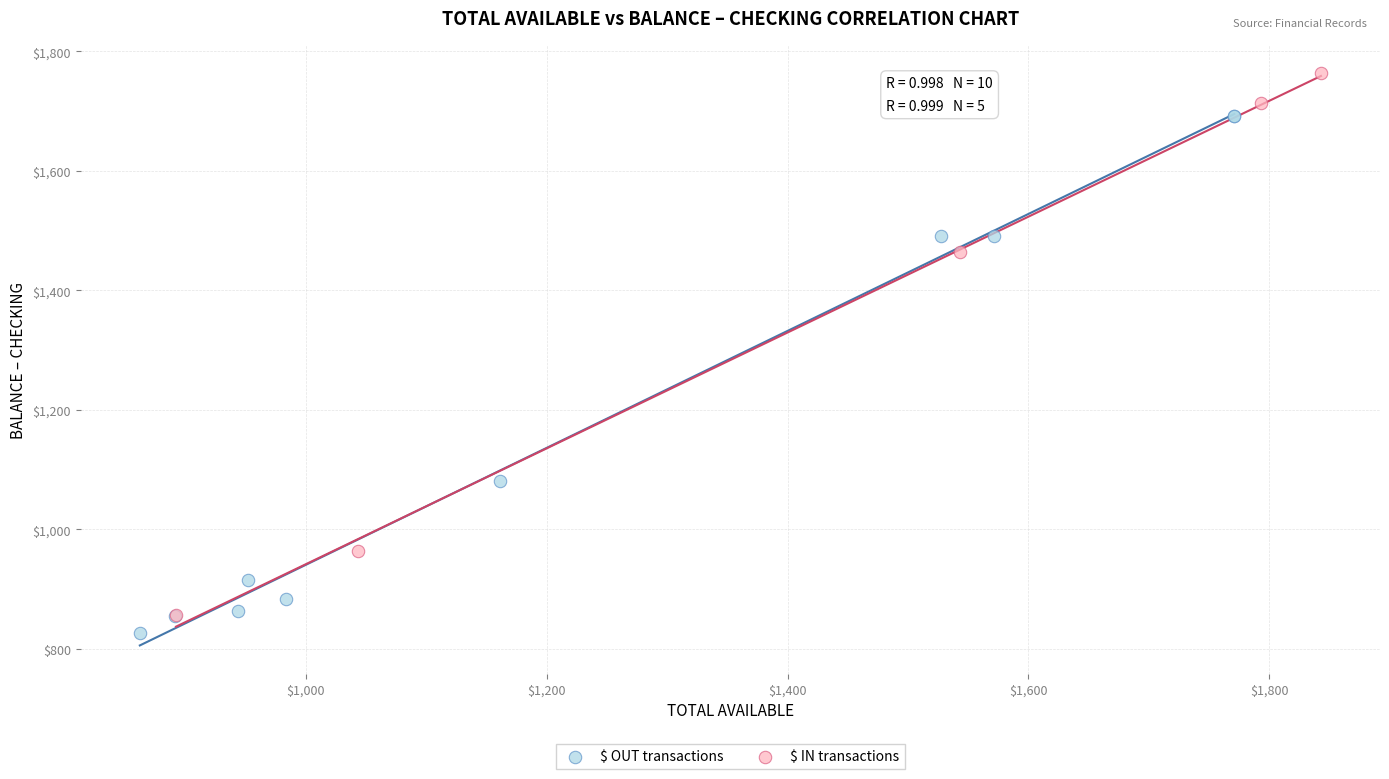

Which series reaches the maximum Y coordinate?

$ IN transactions